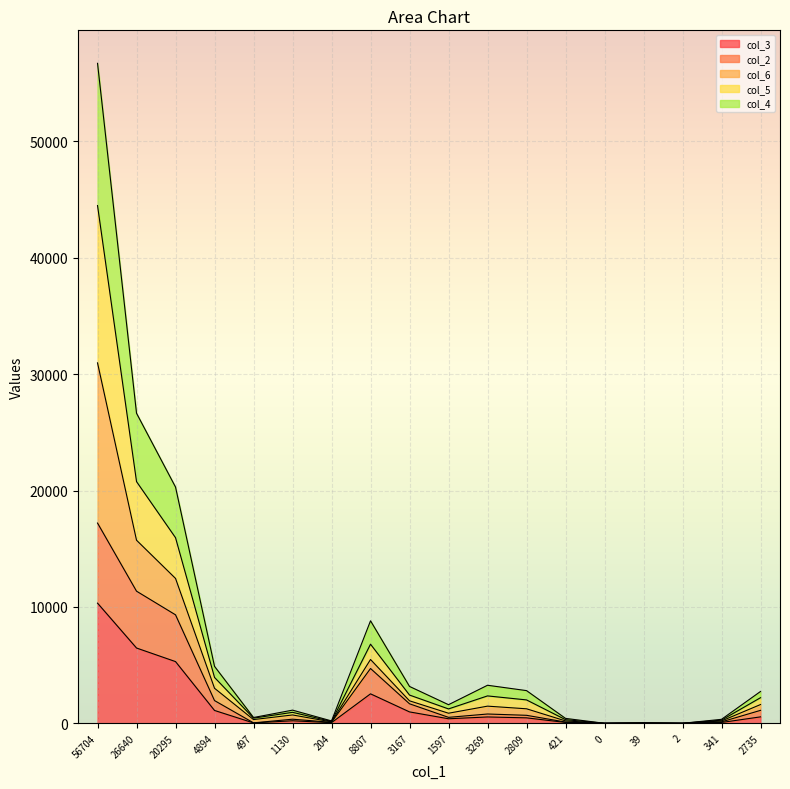

At which category is the sum across all series the highest?

56704